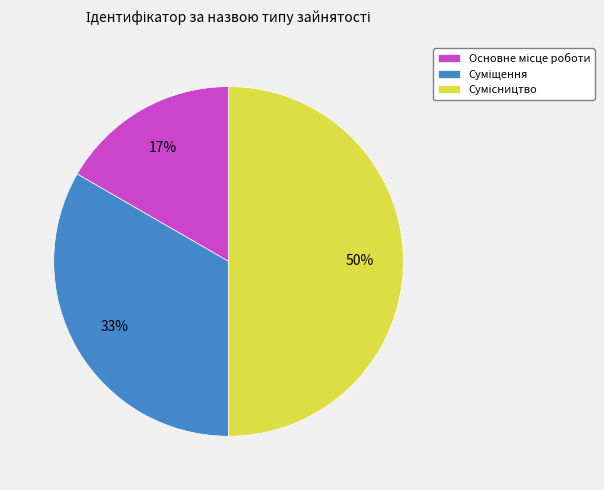

Count the number of slices in the pie.

3